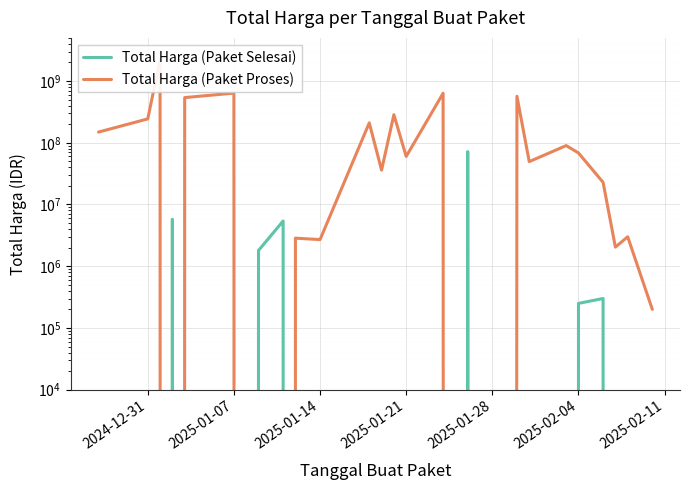

How many lines are shown in the chart?

2